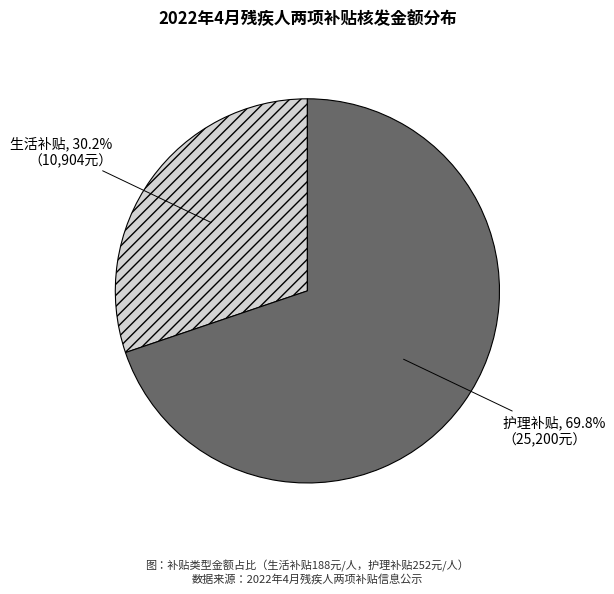

True or false: 护理补贴 accounts for 44% of the total.

False